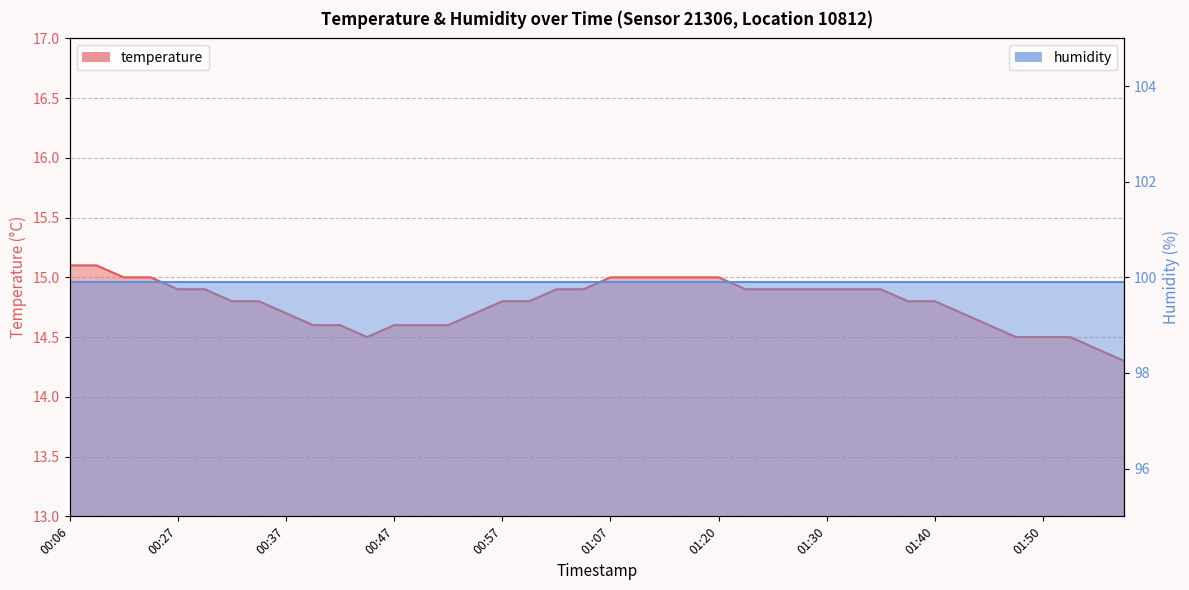

List the labels in order of value, largest first.

00:06, 00:08, 00:22, 00:24, 01:07, 01:09, 01:15, 01:18, 01:20, 00:27, 00:29, 01:02, 01:04, 01:23, 01:25, 01:28, 01:30, 01:33, 01:35, 00:32, 00:34, 00:57, 00:59, 01:38, 01:40, 00:37, 00:54, 01:43, 00:39, 00:42, 00:47, 00:49, 00:52, 01:45, 00:44, 01:48, 01:50, 01:52, 01:55, 01:57